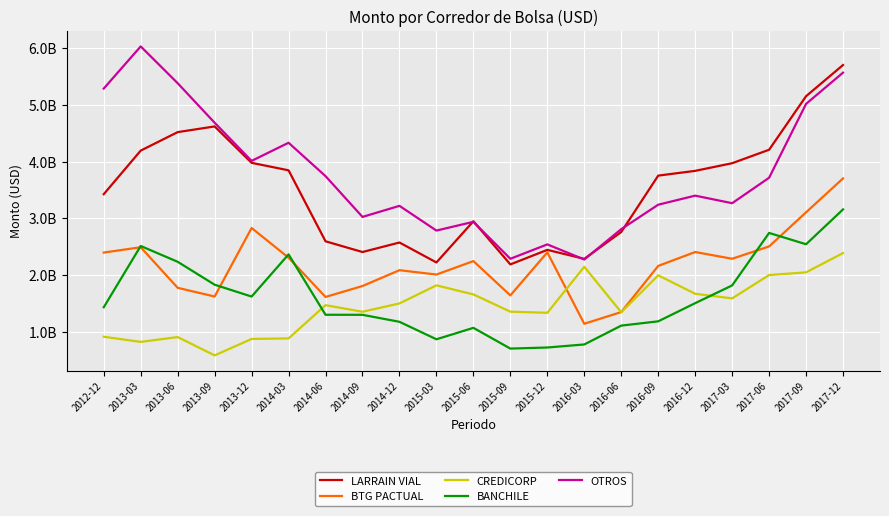

In BTG PACTUAL, how many points are higher than both neighbors (excluding endpoints)?

6